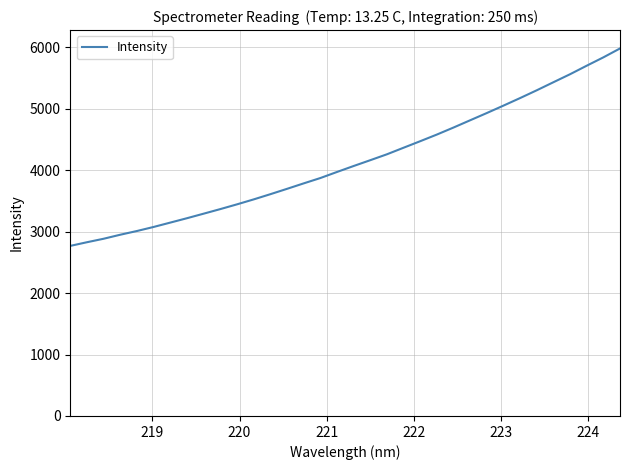

Is this an area chart (filled region under the line)?

No